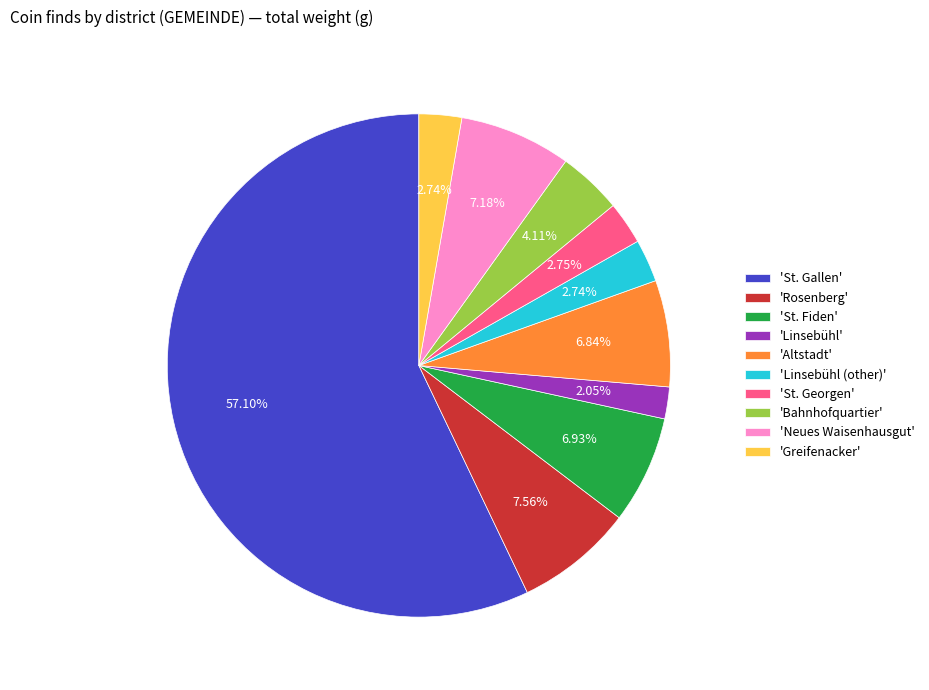

Which slice is the smallest?

'Linsebühl'